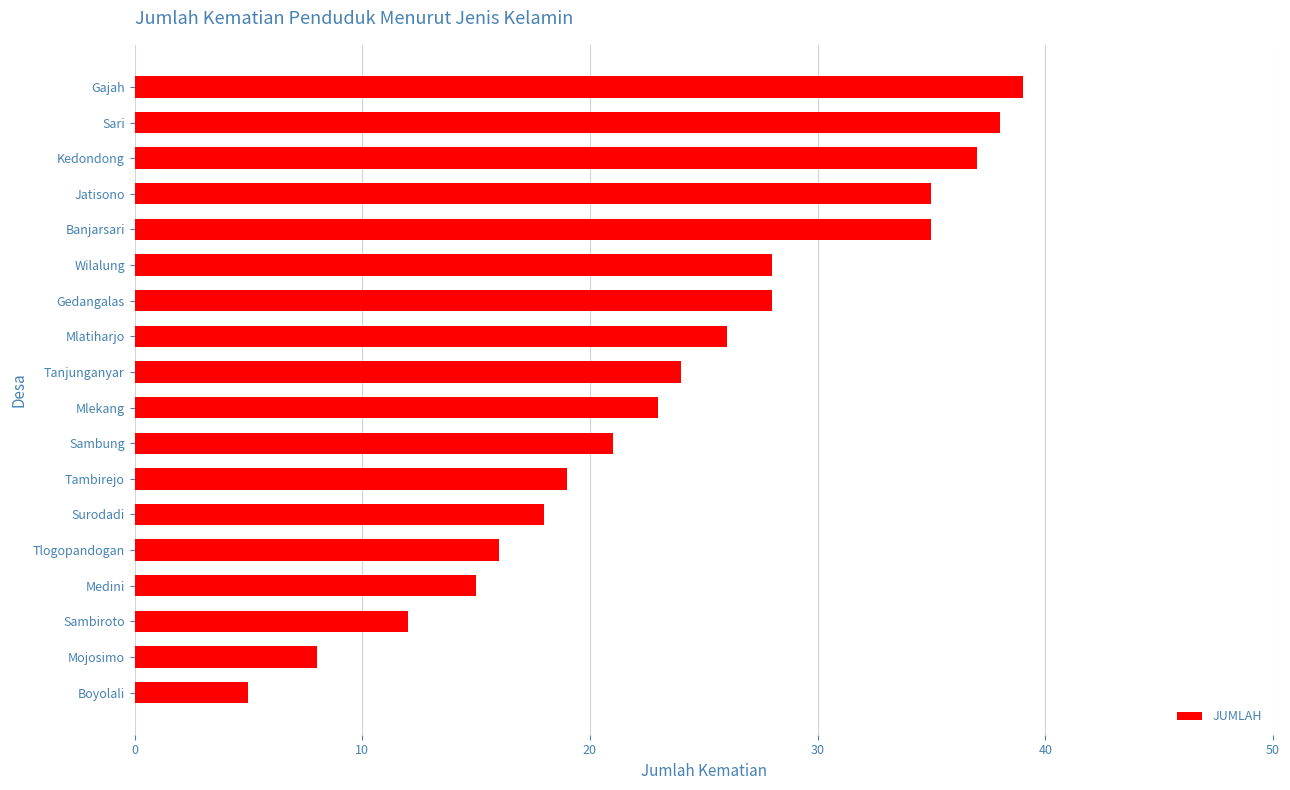

What is the difference between the maximum and minimum values?

34